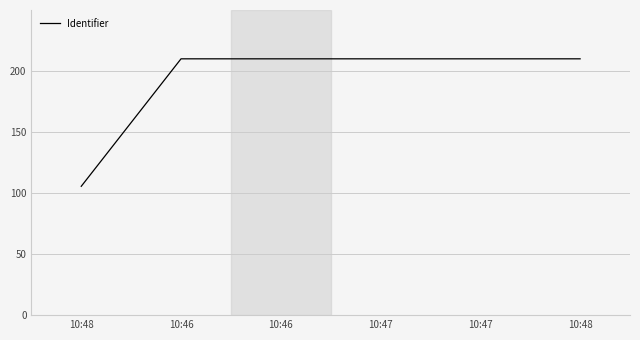

Does the chart have visible grid lines?

Yes